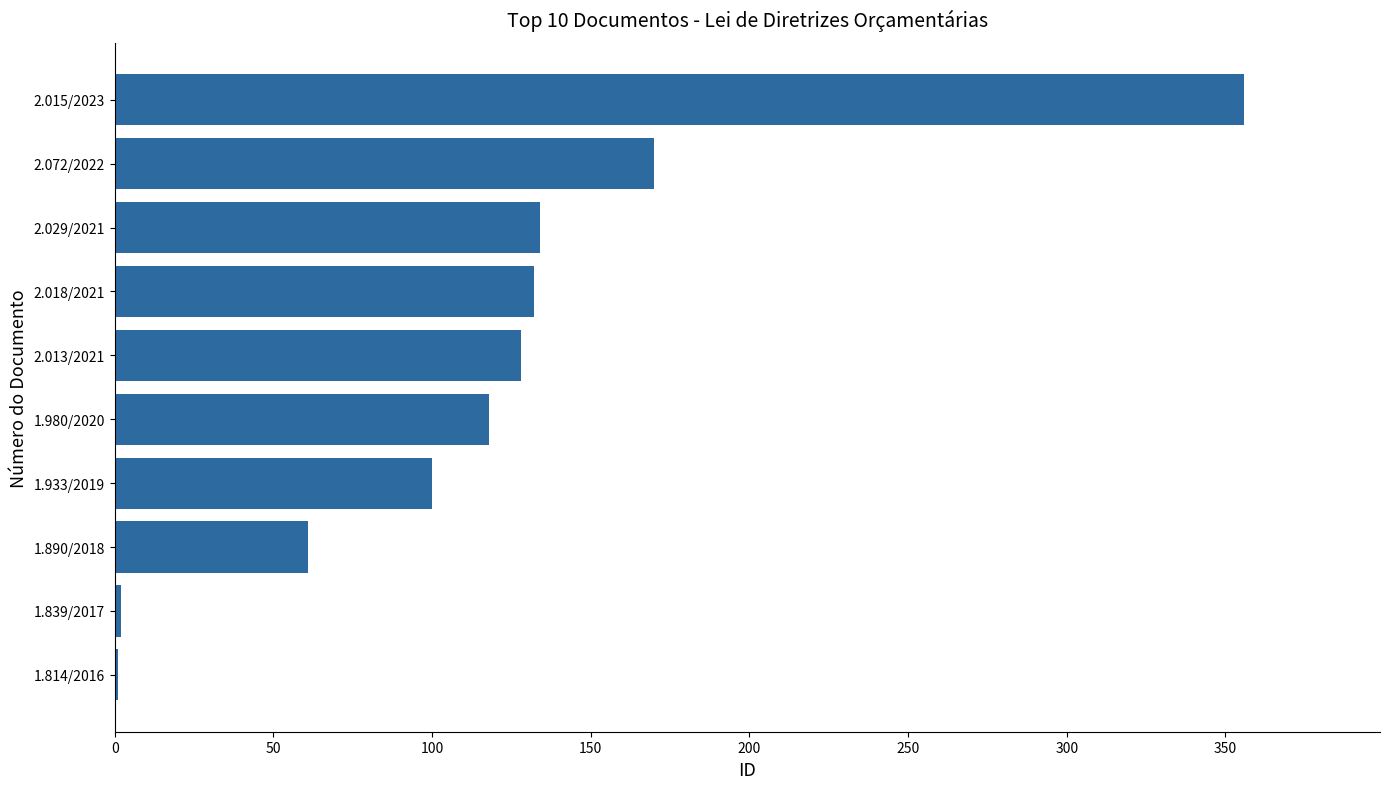

What is the greatest value displayed?

356